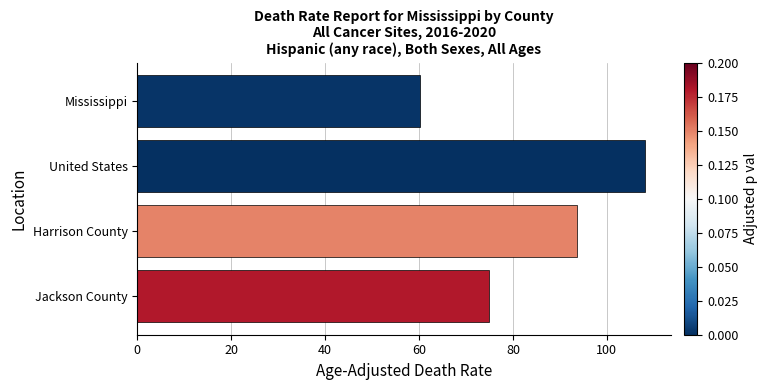

Are the bars horizontal?

Yes